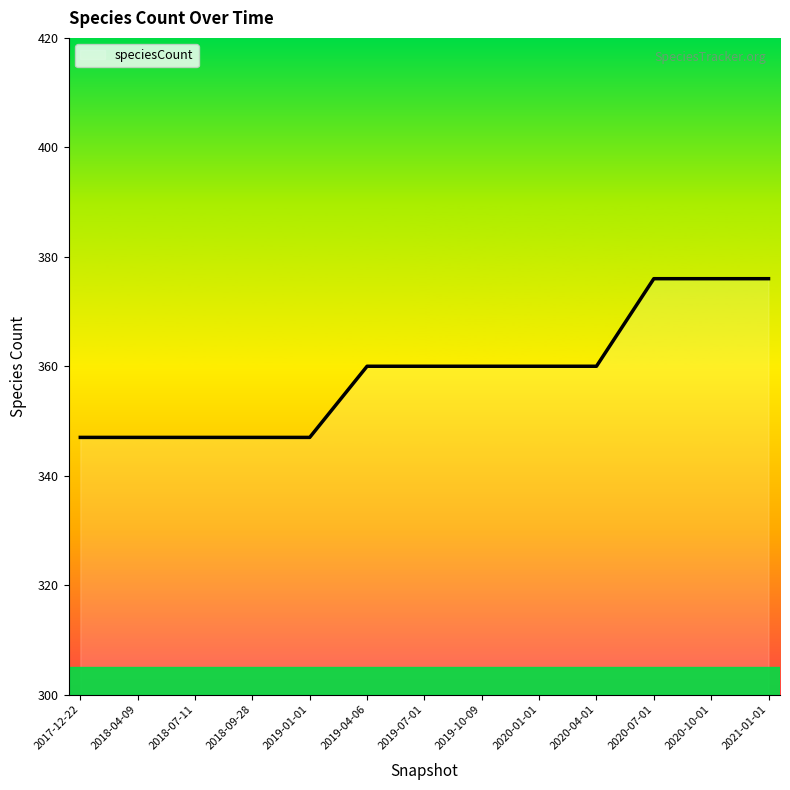

The value at 2019-10-09 is 360. True or false?

True